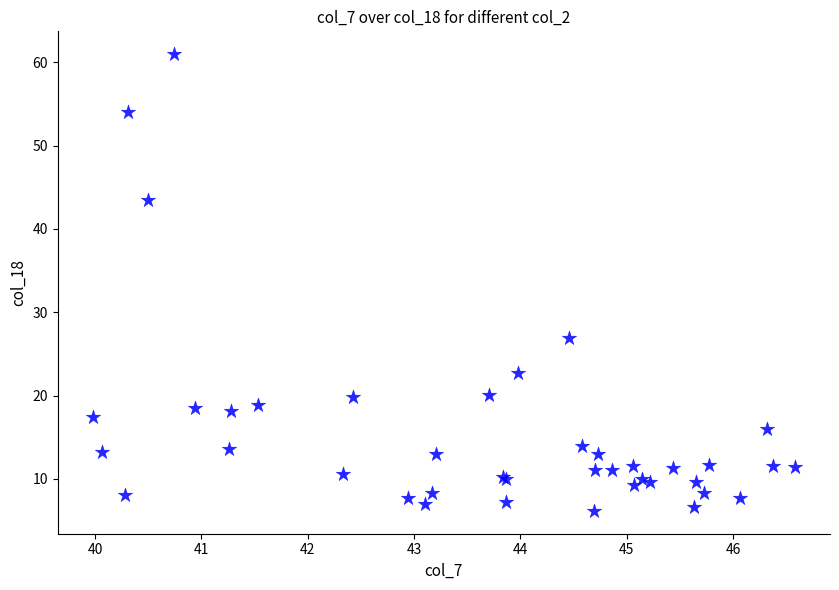

What Y value in the scatter plot is closest to 33?

26.9